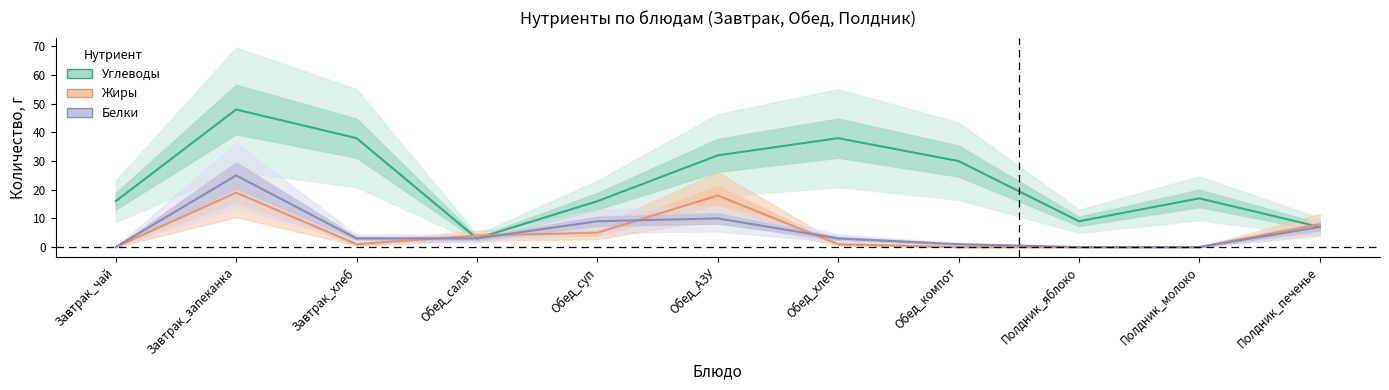

Where do Белки and Жиры first cross each other?

Завтрак_хлеб and Обед_салат